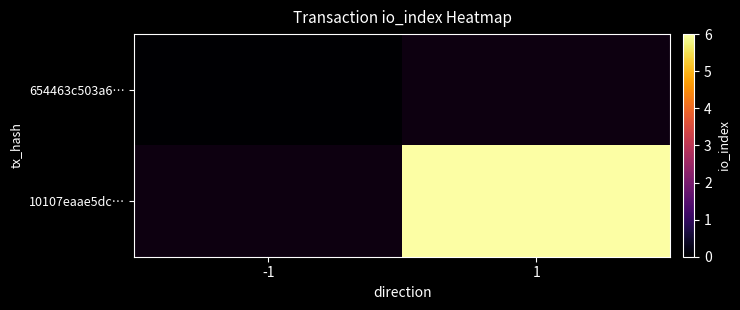

Rank the series at 1 from lowest to highest value.

654463c503a6…, 10107eaae5dc…